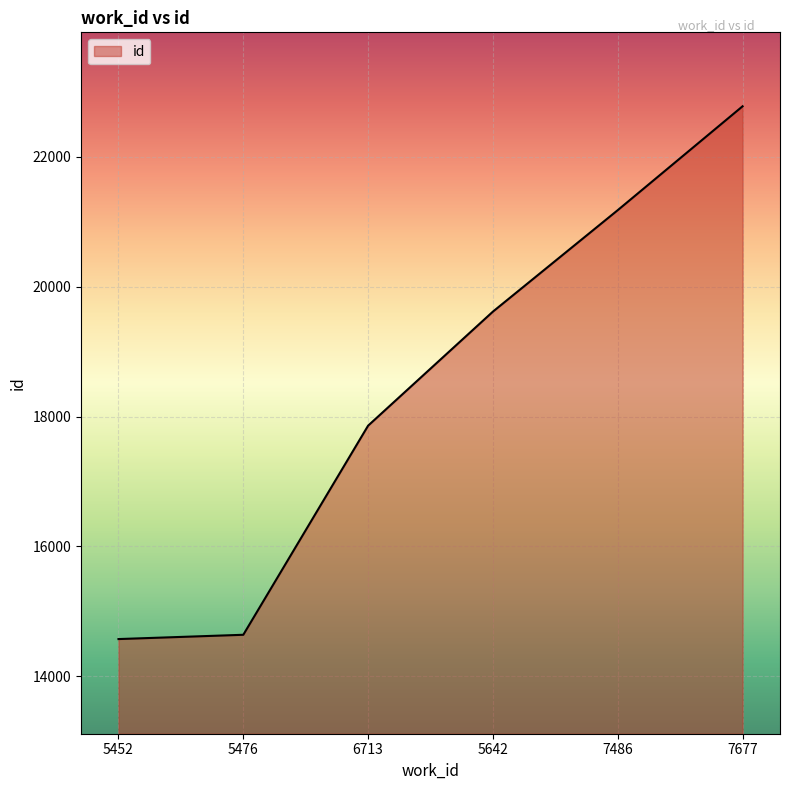

At which category does the chart reach its peak across all series?

7677